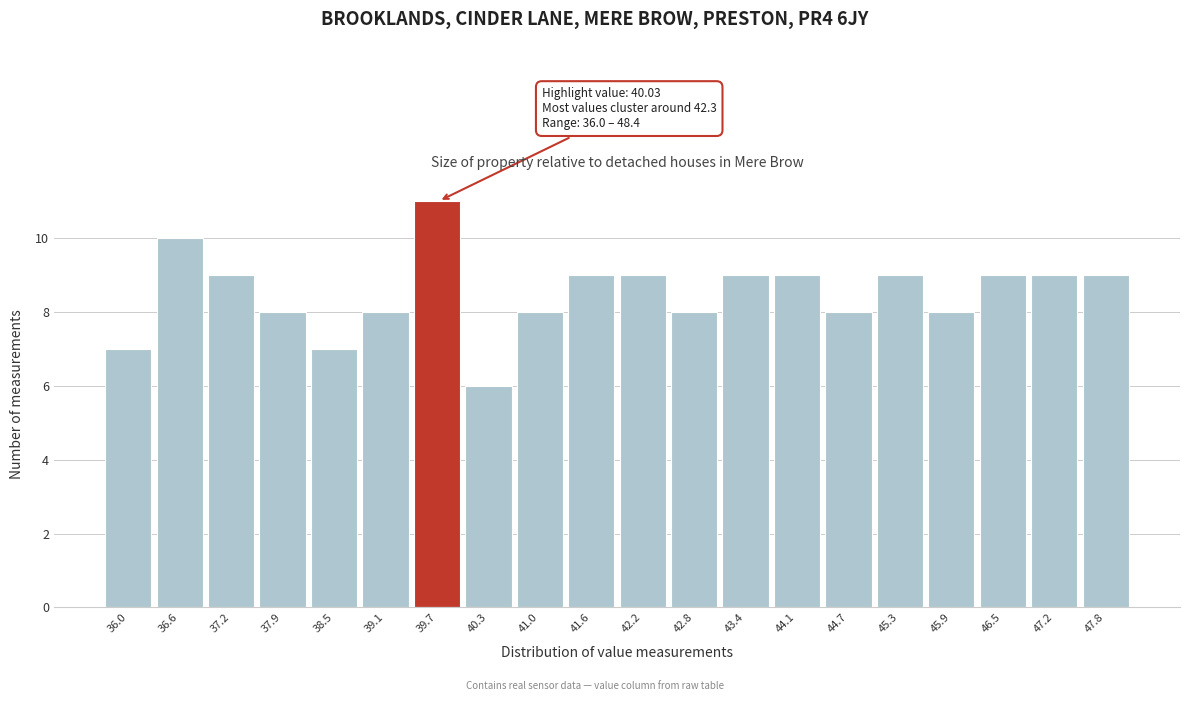

Reading left to right, transcribe all the data shown in this chart.

7	10	9	8	7	8	11	6	8	9	9	8	9	9	8	9	8	9	9	9